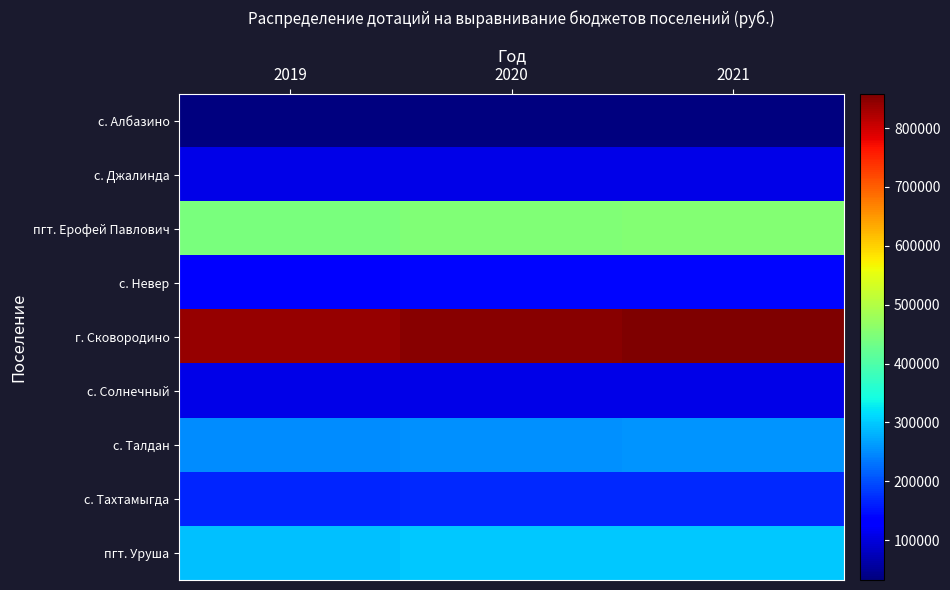

What is the difference between the highest and lowest values at 2019?

808117.5